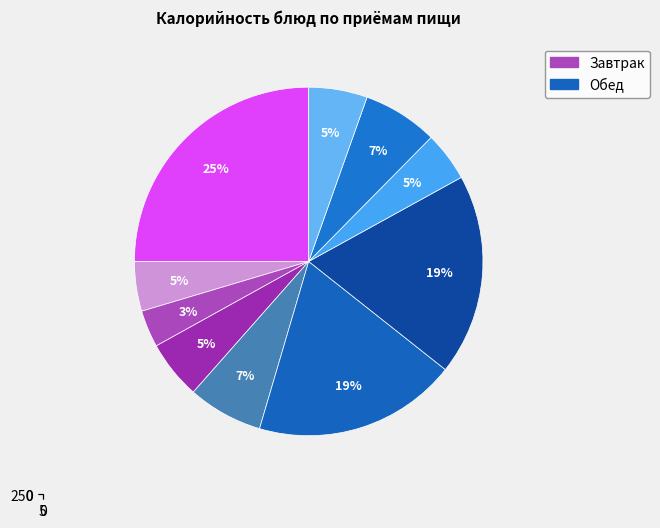

Is there a majority slice in this chart?

No